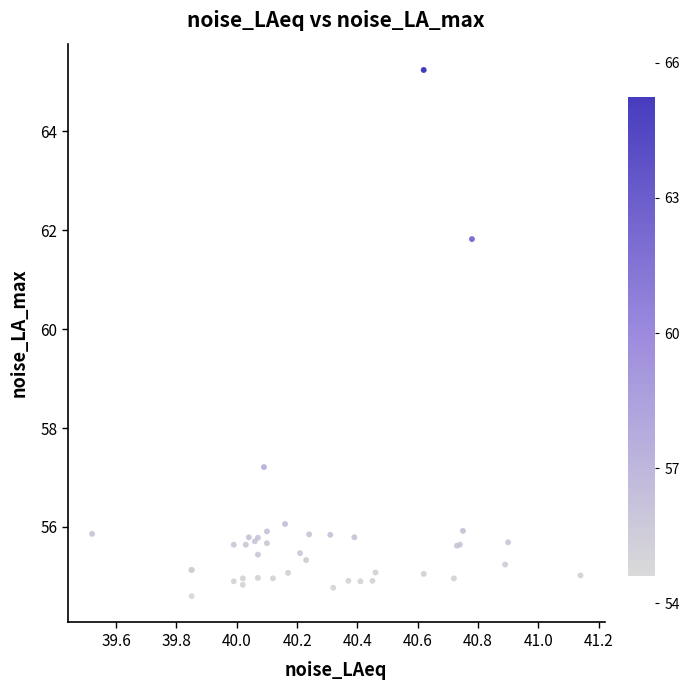

What Y value in the scatter plot is closest to 59?

57.2